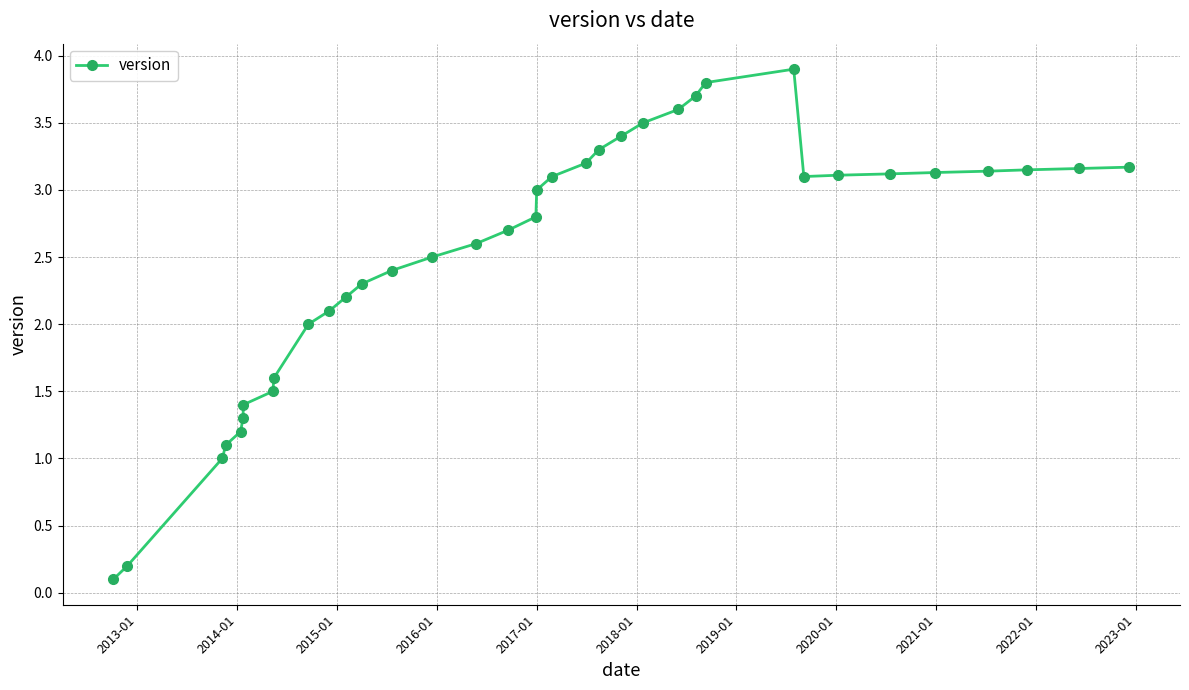

What is the greatest value displayed?

3.9